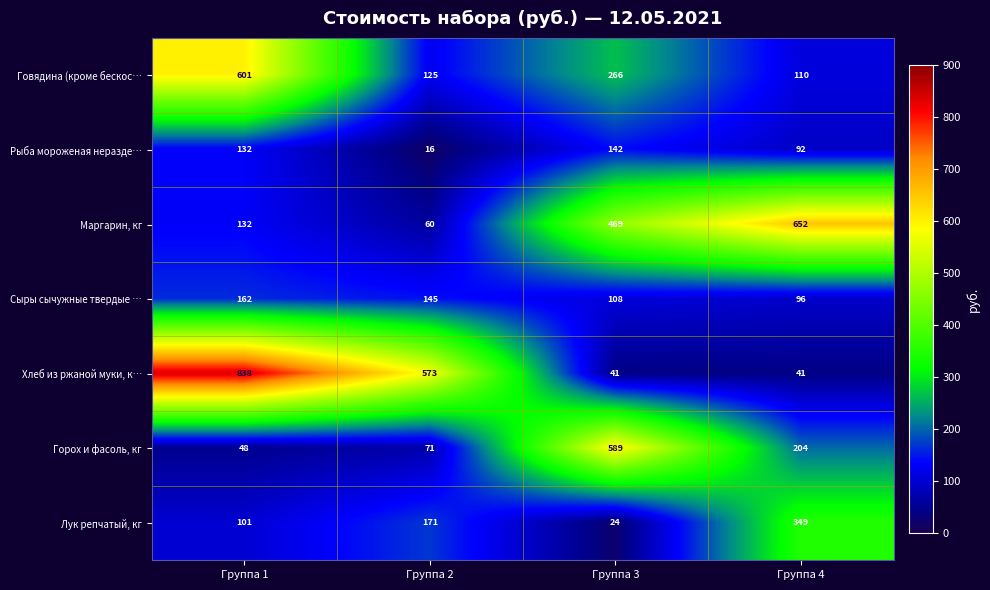

What is the minimum value for Маргарин, кг?

60